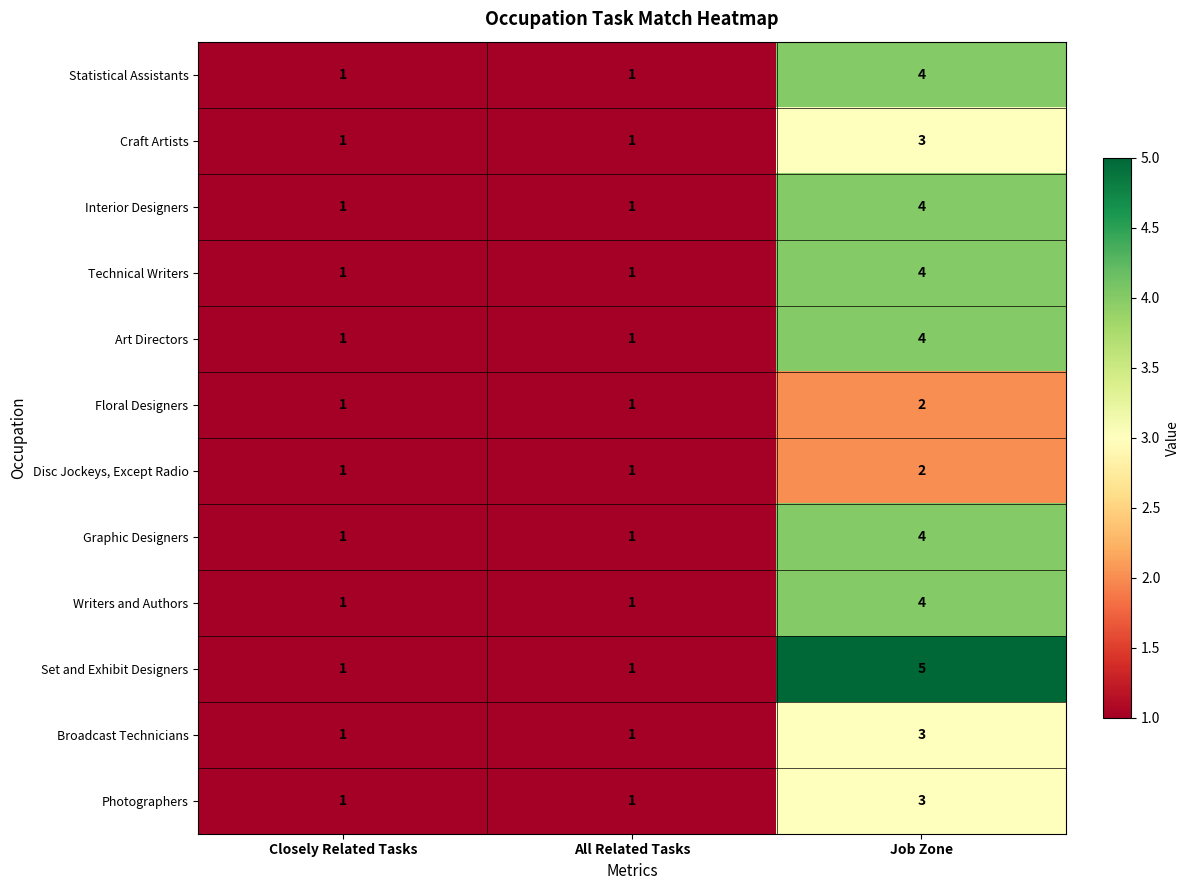

How many Writers and Authors values are between 1 and 4?

3